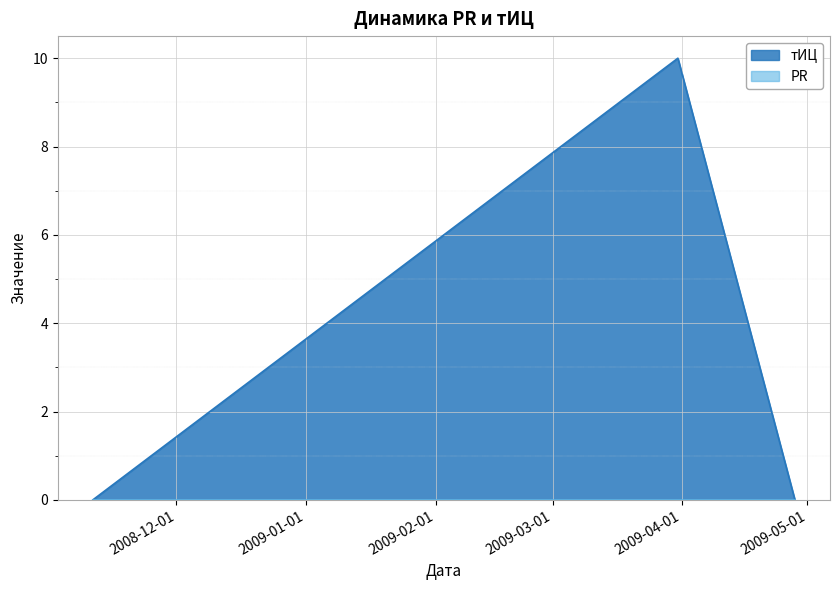

What is the maximum value shown in the chart?

10